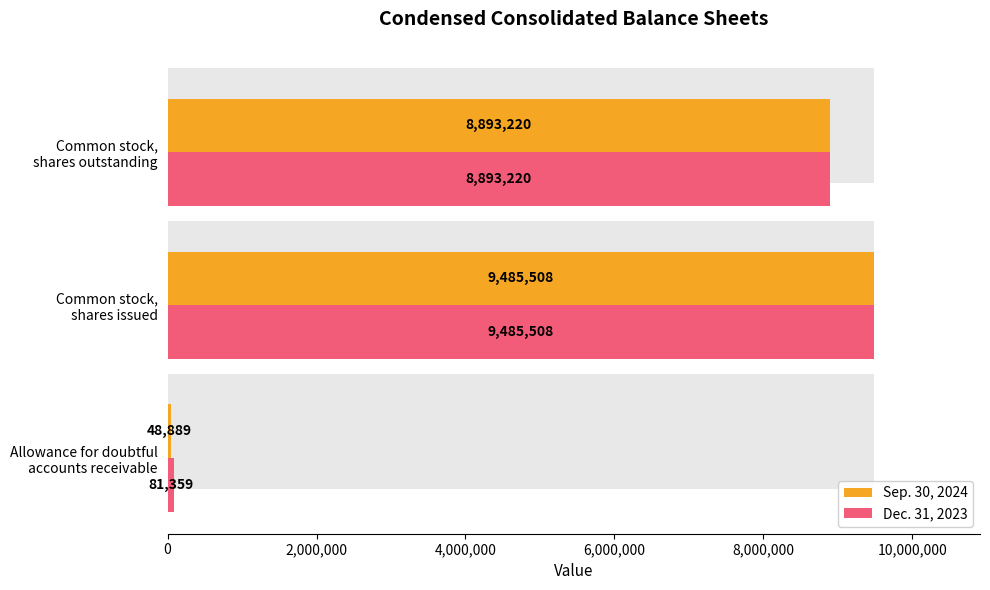

Which series changed the most between Allowance for doubtful accounts receivable and Common stock, shares outstanding?

Sep. 30, 2024